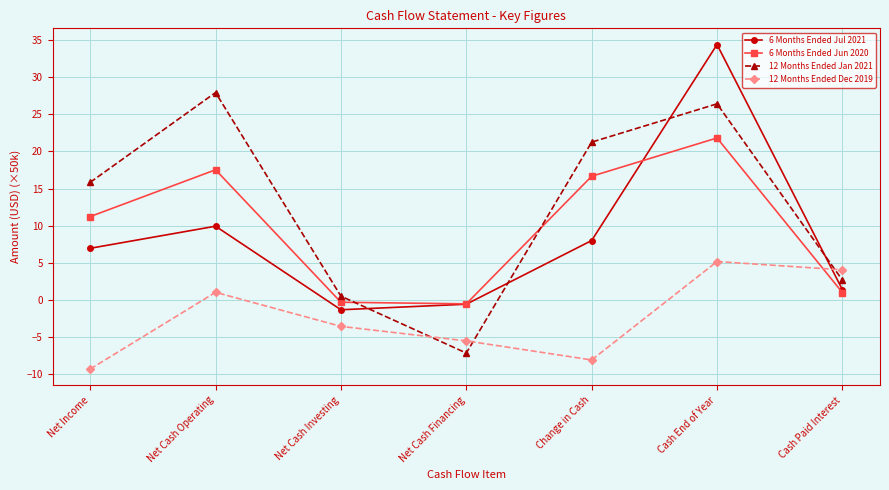

Which series has the widest spread of values?

6 Months Ended Jul 2021